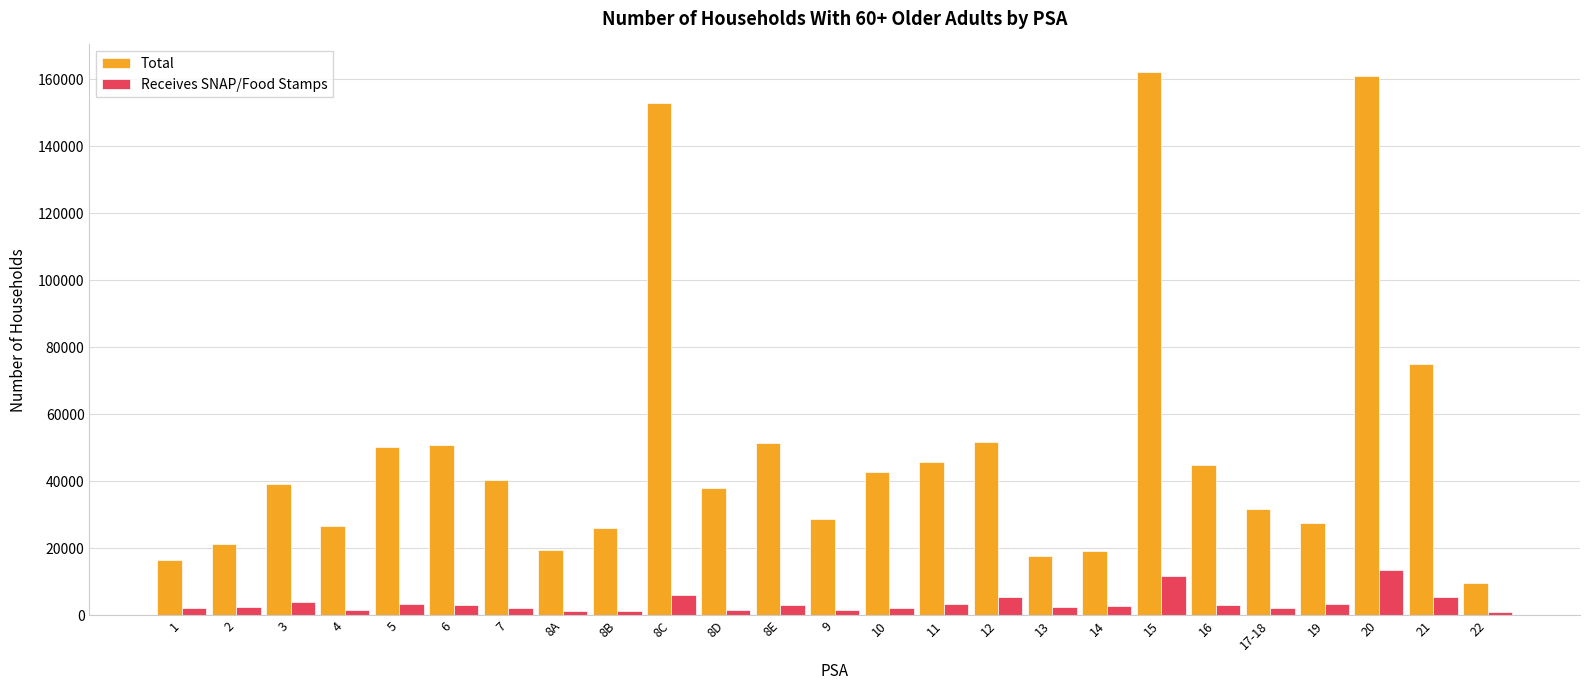

Is the value of Receives SNAP/Food Stamps at 8E greater than the value of Total at 3?

No